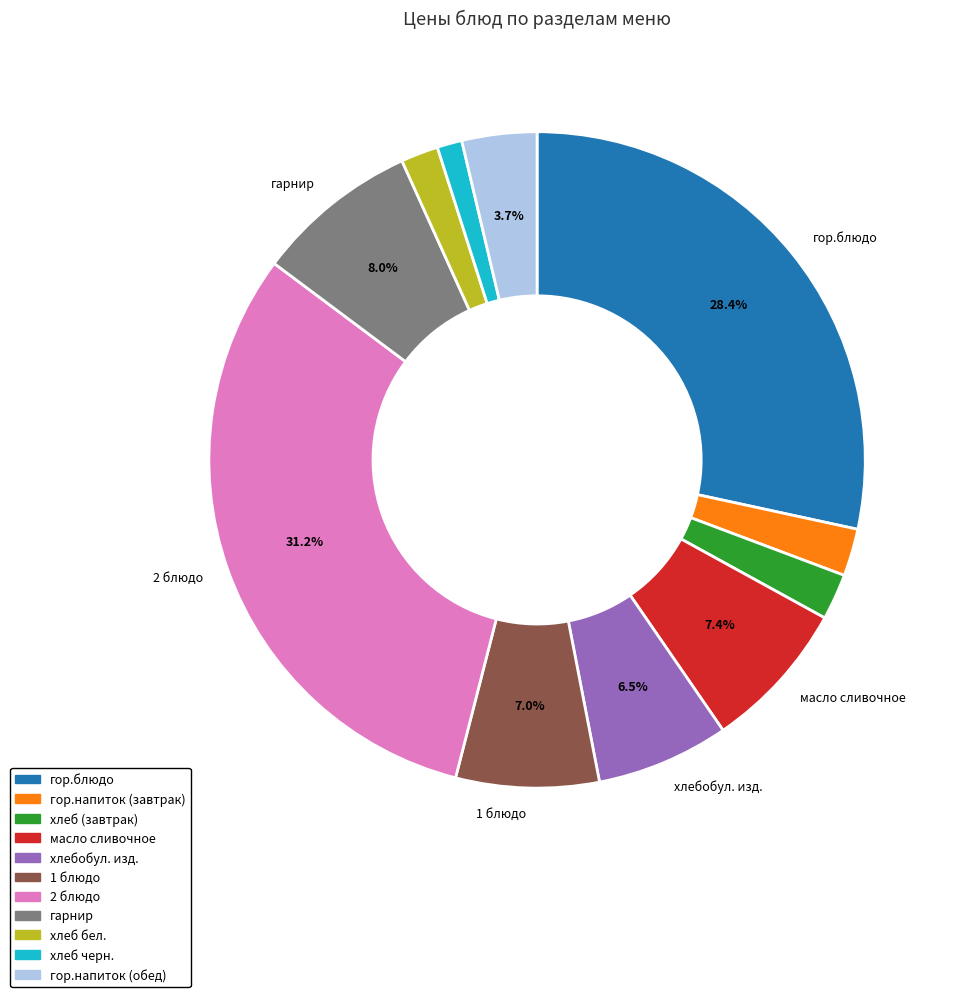

Approximately how many times larger is the value at хлебобул. изд. compared to гор.напиток (обед)?

1.8